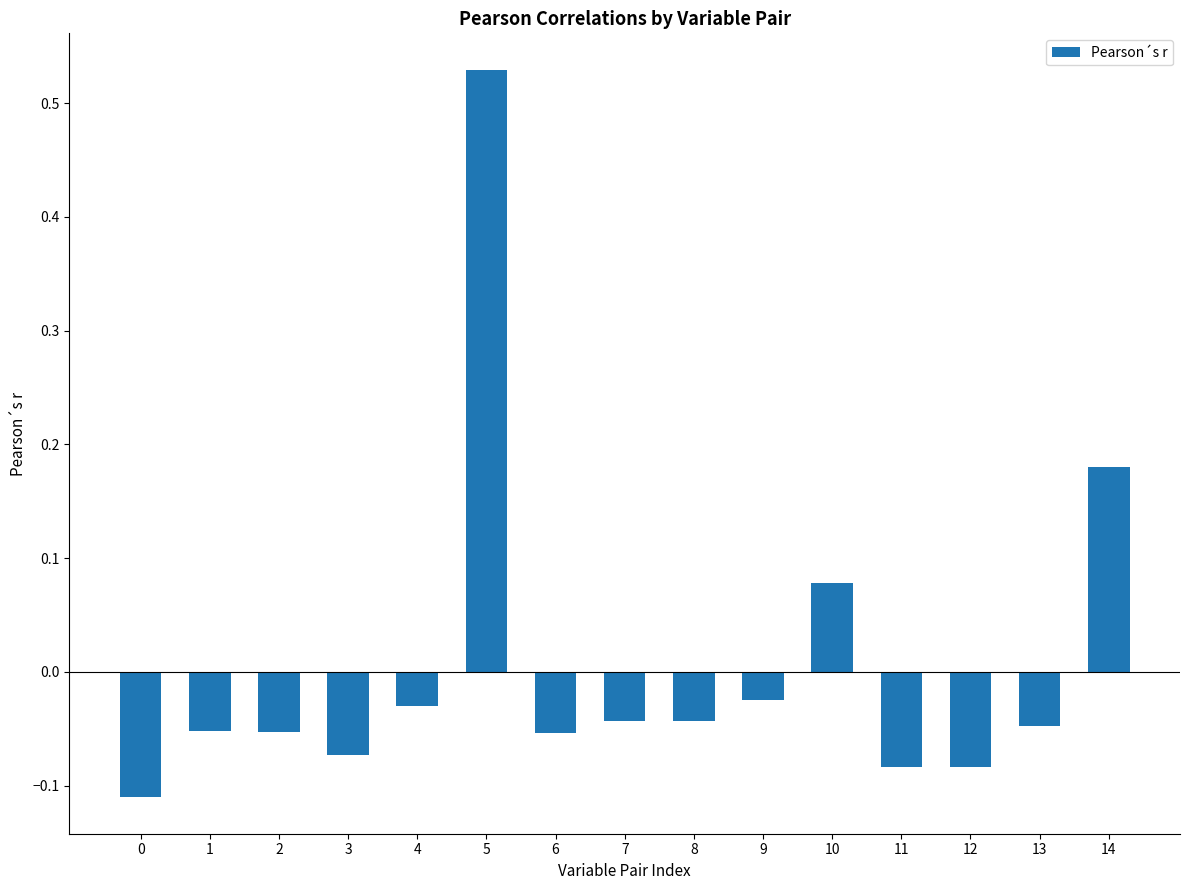

At which label does the data first exceed 0?

5